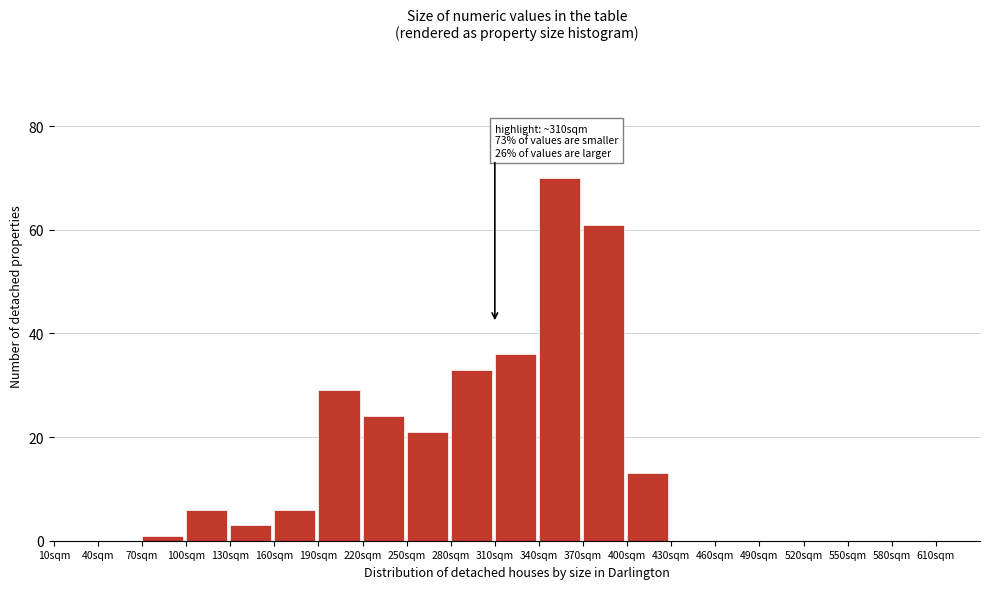

Which range on the x-axis has the tallest bar?

340 to 370